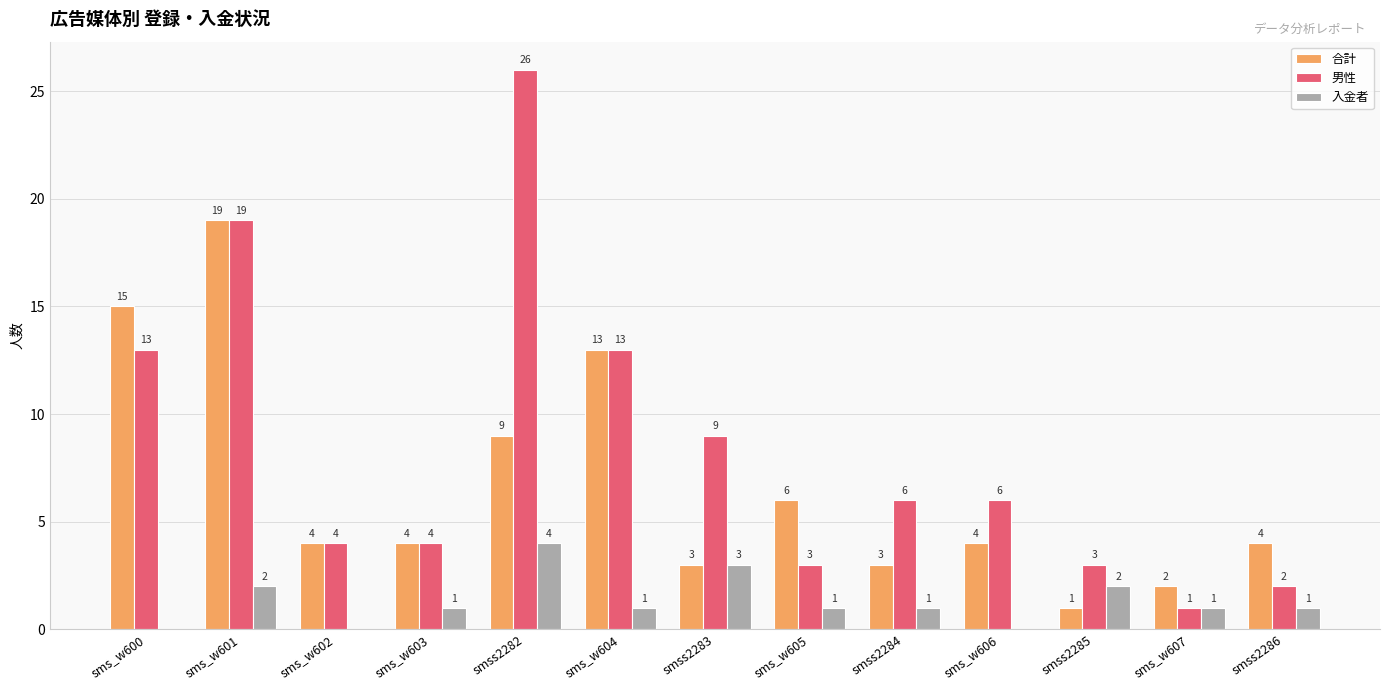

Count the number of data series in this chart.

3